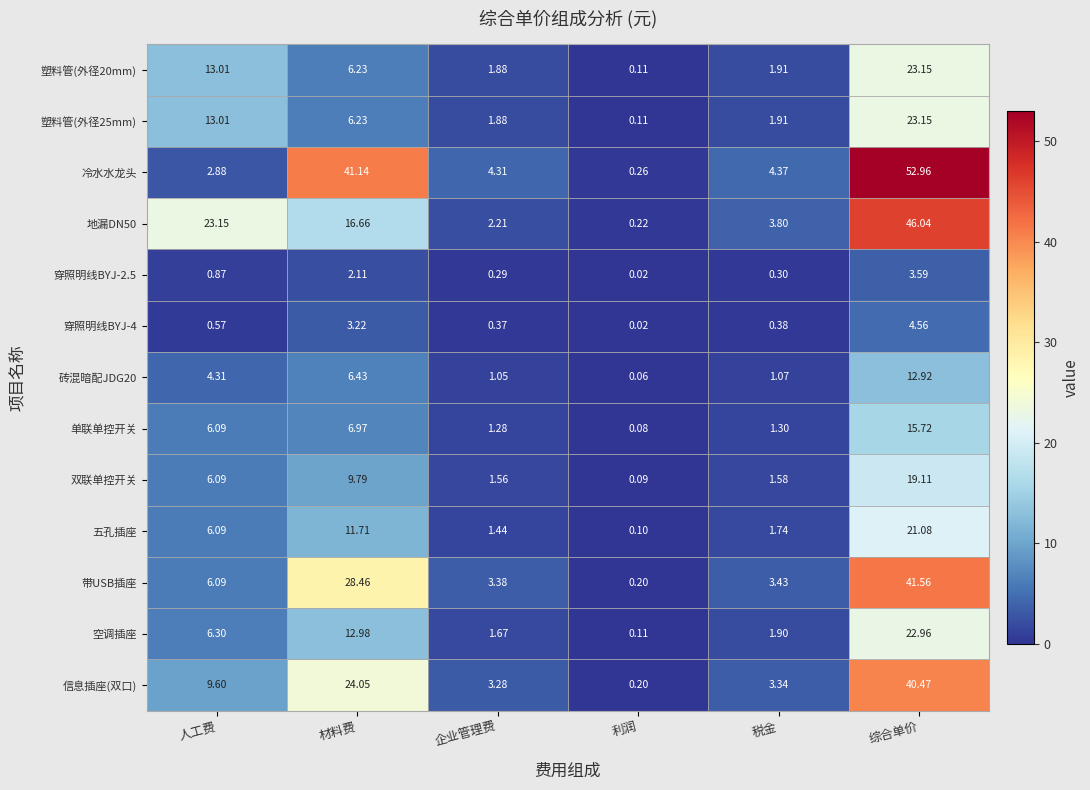

Which category has the highest value across all series?

综合单价